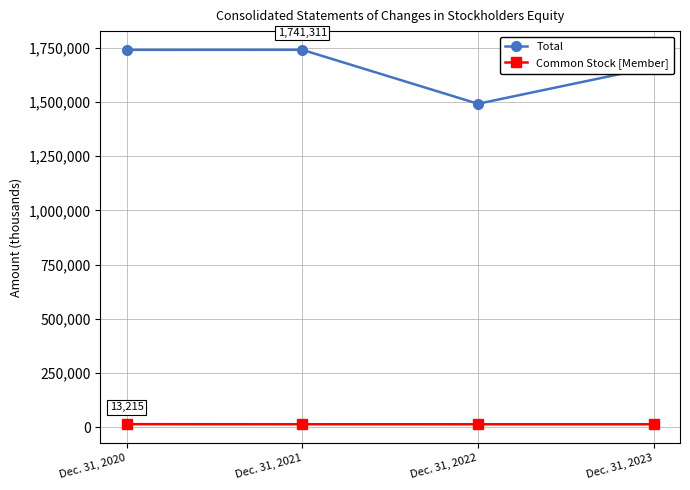

Is the value of Common Stock [Member] at Dec. 31, 2023 greater than the value of Total at Dec. 31, 2022?

No